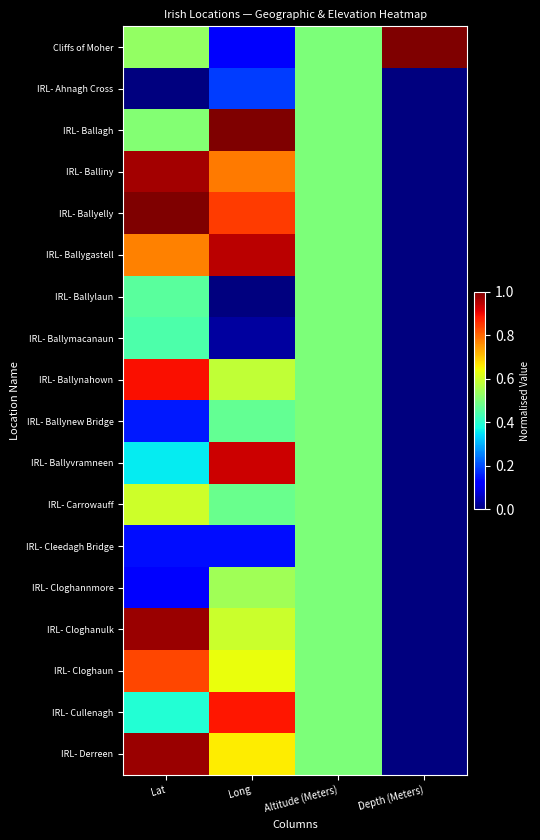

At which category is the sum across all series the highest?

Lat